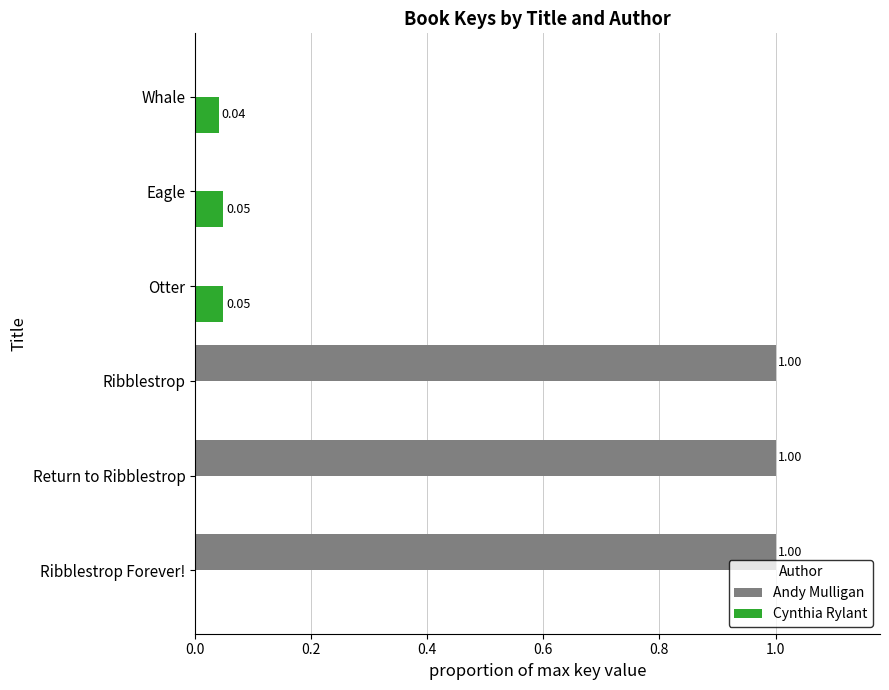

What is the sum of the Andy Mulligan values at Ribblestrop Forever! and Otter?

1.0